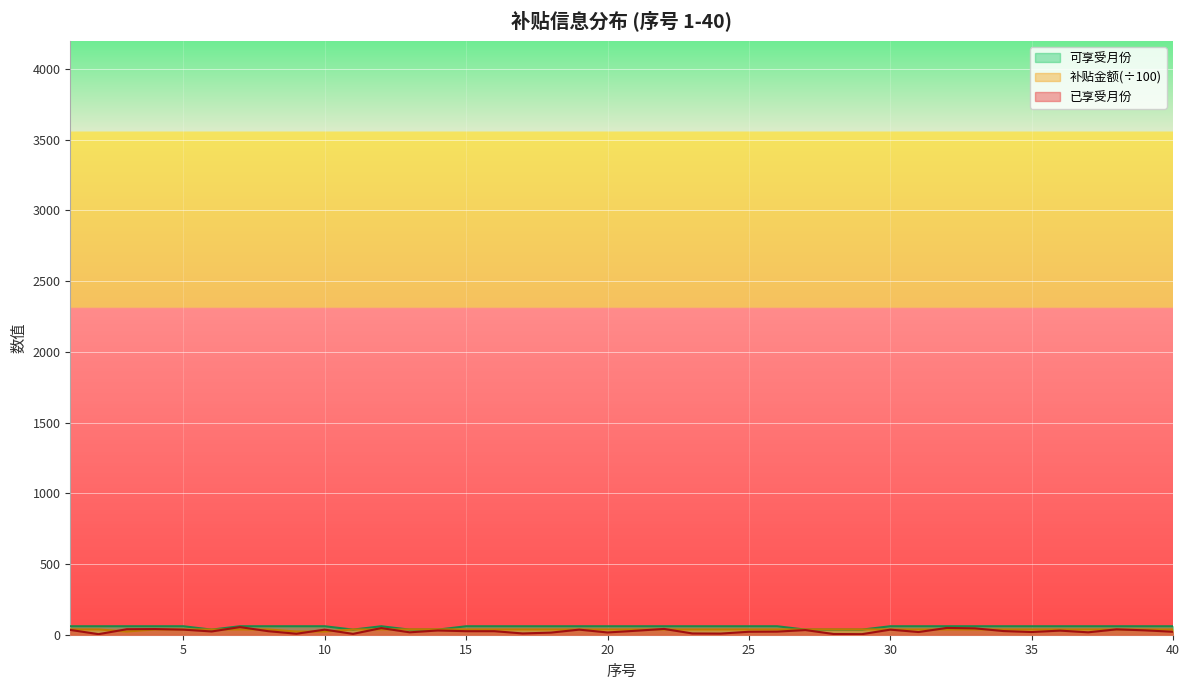

At how many categories does at least one series exceed 54?

33